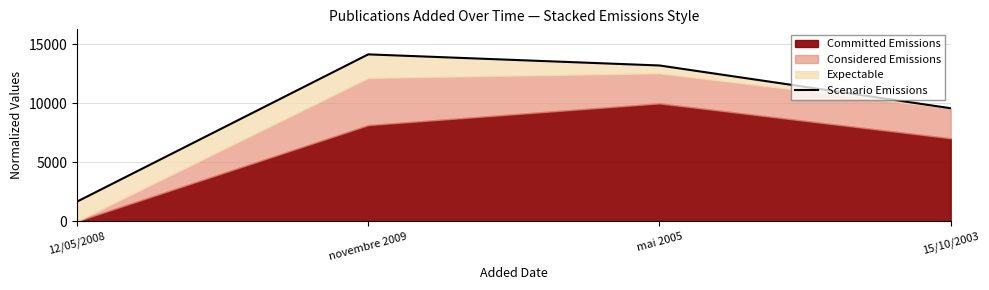

Reading left to right, list all the values displayed in this chart.

1666.7	14157.9	13215.2	9587.8